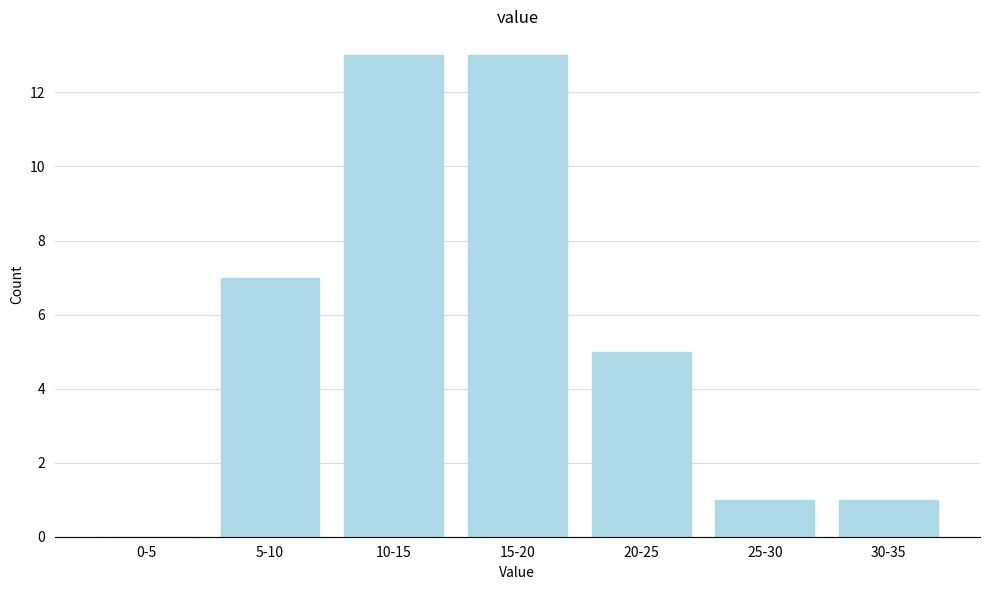

Reading right to left, what are all the values shown in this chart?

30-35=1	25-30=1	20-25=5	15-20=13	10-15=13	5-10=7	0-5=0